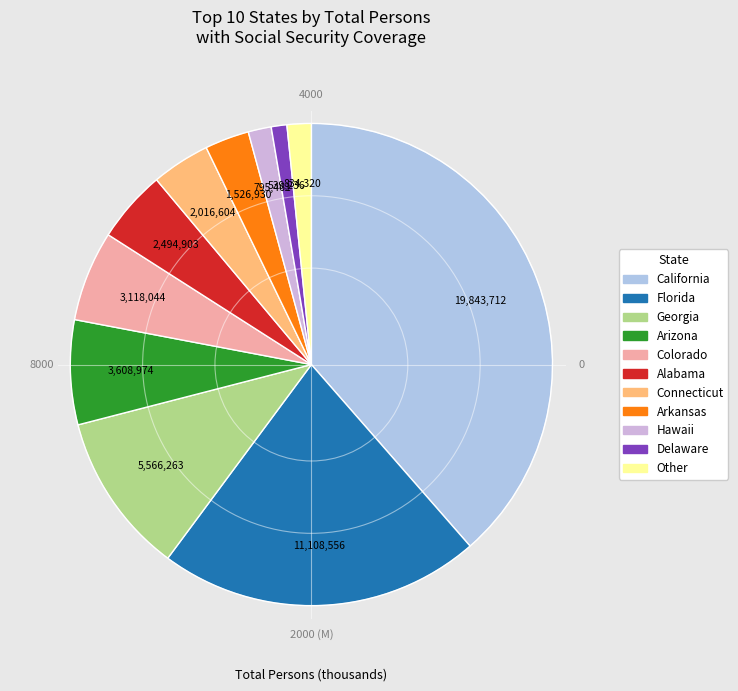

Count the number of slices in the pie.

11